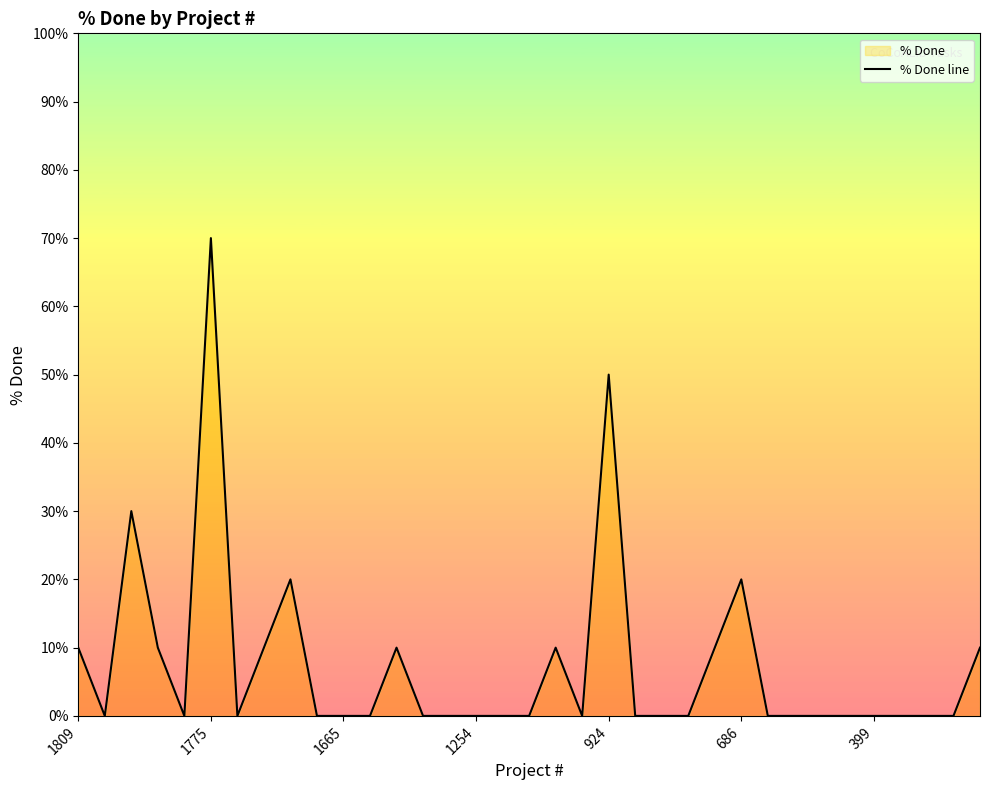

Reading left to right, list all the values displayed in this chart.

10	0	30	10	0	70	0	10	20	0	0	0	10	0	0	0	0	0	10	0	50	0	0	0	10	20	0	0	0	0	0	0	0	0	10